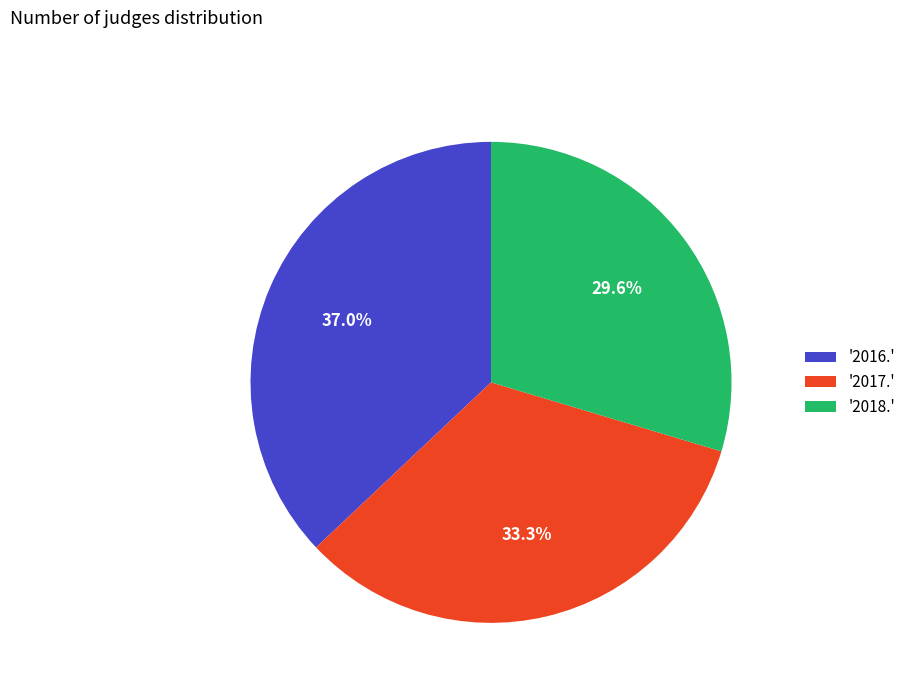

How many slices are in this pie chart?

3